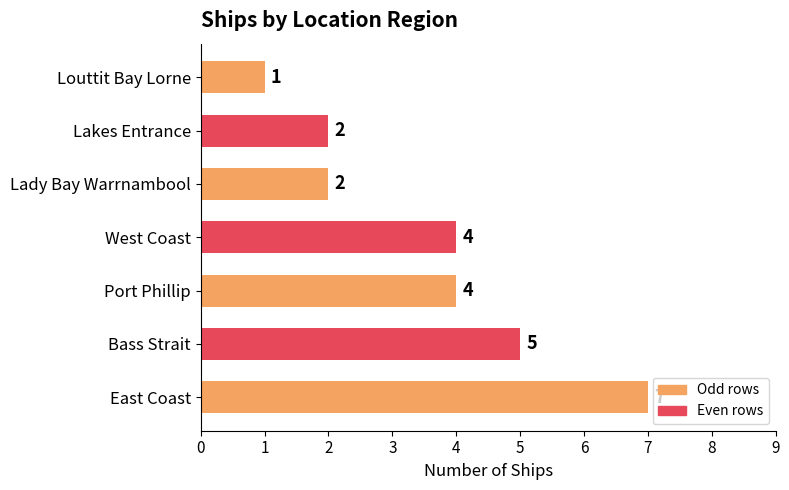

Reading bottom to top, what are all the values shown in this chart?

7	5	4	4	2	2	1